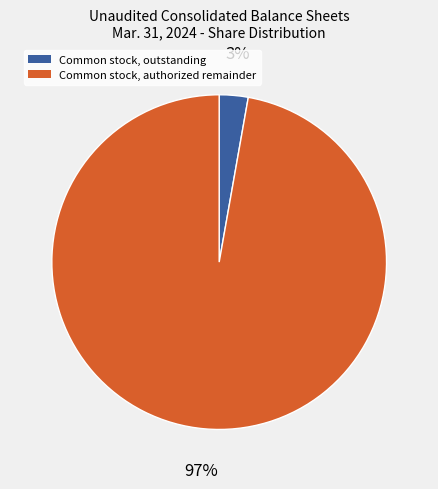

Count the number of slices in the pie.

2